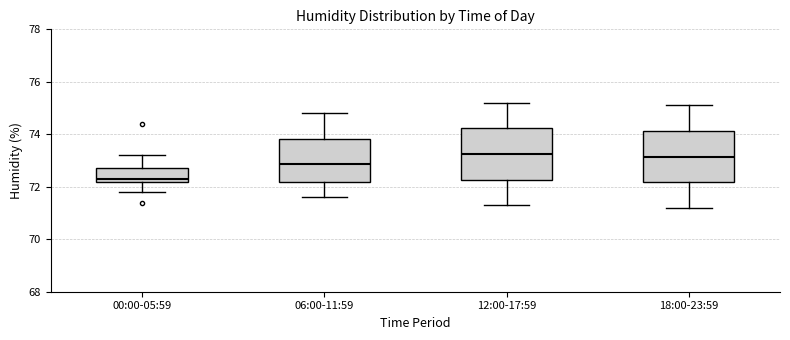

Reading left to right, read every box against the y-axis: the position of its median line, the range the box covers, and the ends of its whiskers. The values are not printed on the chart, so give them approximately, as read against the axis.

00:00-05:59: median 72.4, box 72.2 to 72.8, whiskers 71.8 to 73.2
06:00-11:59: median 72.8, box 72.2 to 73.8, whiskers 71.6 to 74.8
12:00-17:59: median 73.2, box 72.2 to 74.2, whiskers 71.4 to 75.2
18:00-23:59: median 73.2, box 72.2 to 74.2, whiskers 71.2 to 75.2